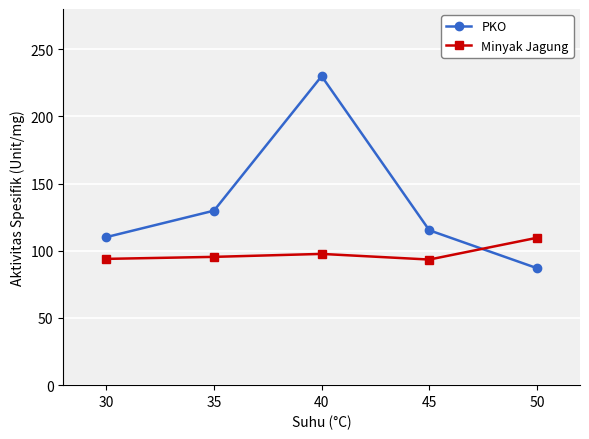

The Minyak Jagung series shows 48.9 at 40. True or false?

False